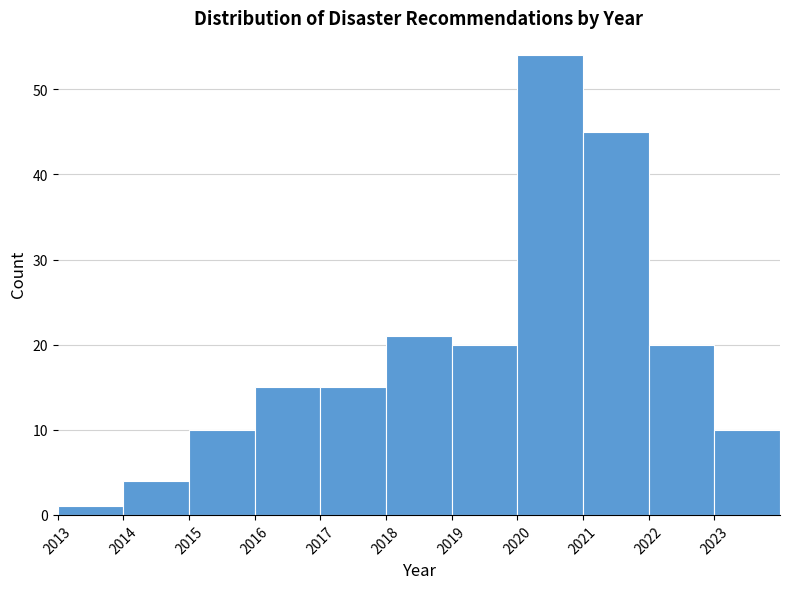

Over which range of the x-axis is the bar tallest?

2020 to 2021